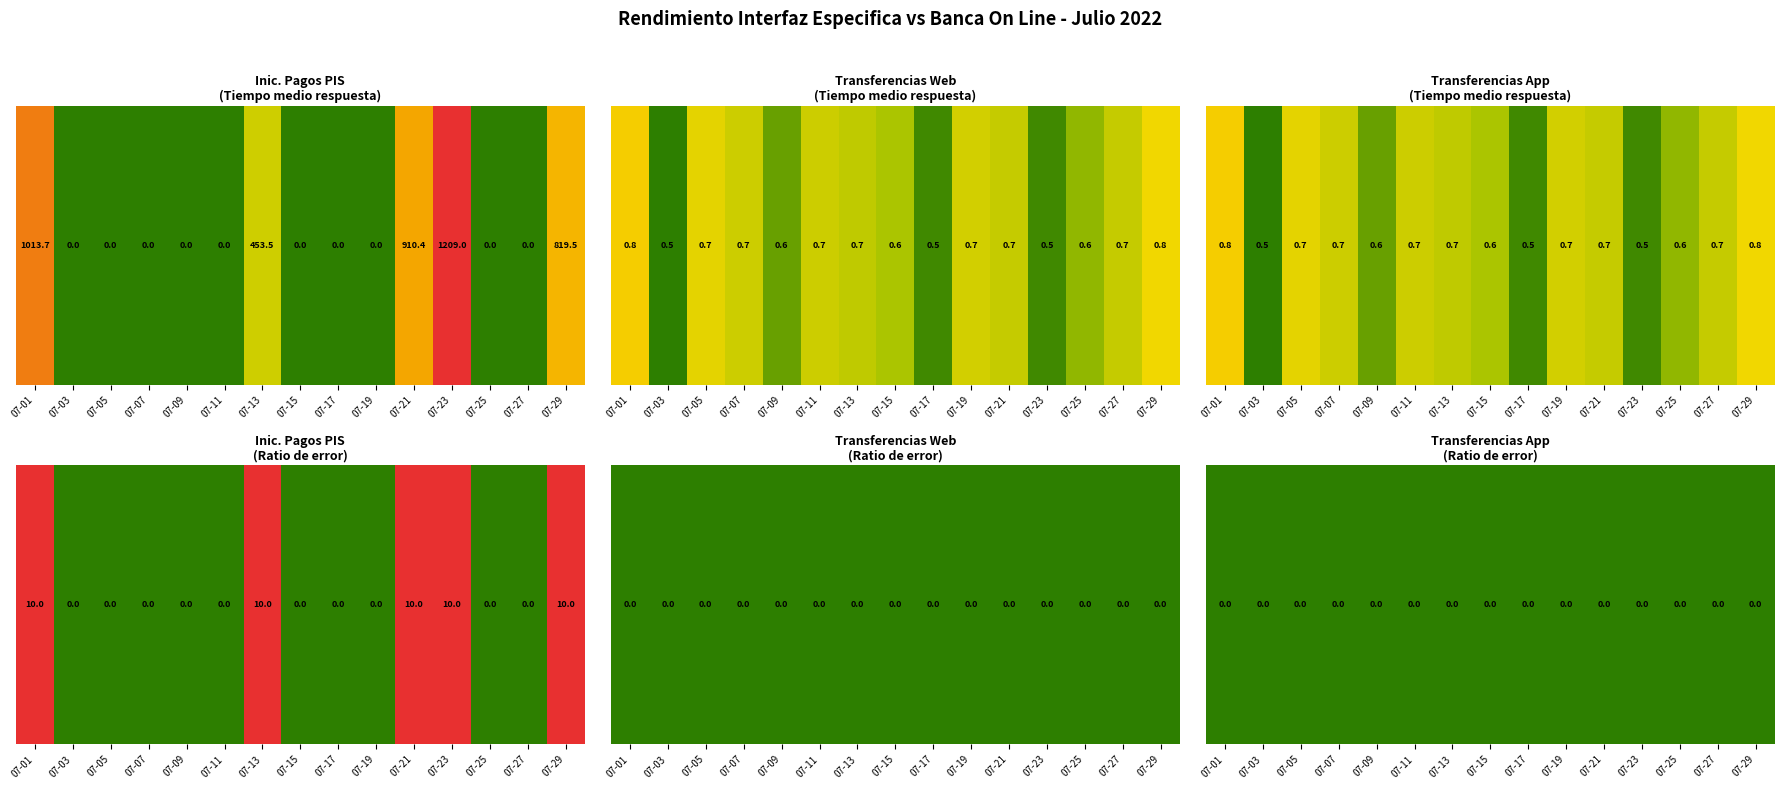

Where is Transferencias Web (Ratio de error) nearest to the value 0?

2022-07-01